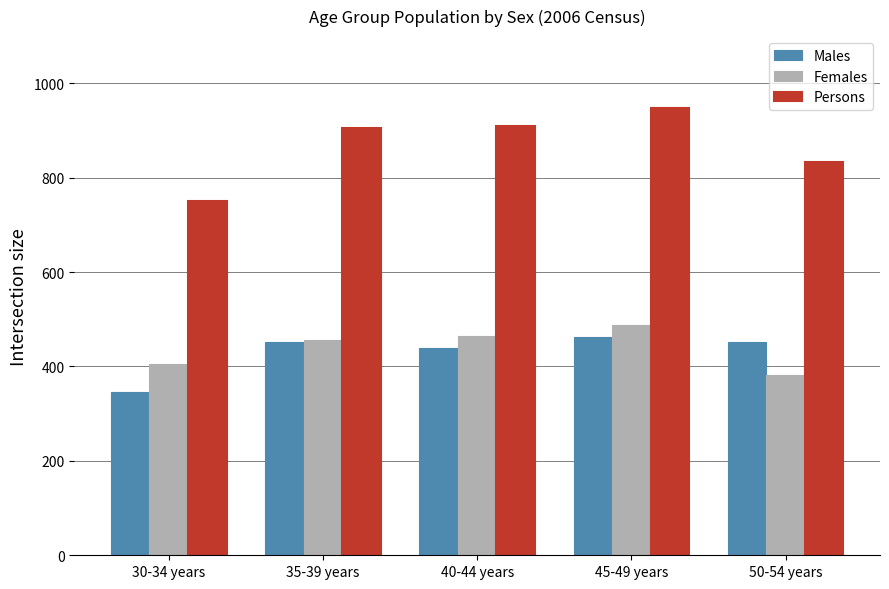

What is the spread (max minus min) of values at 45-49 years?

484